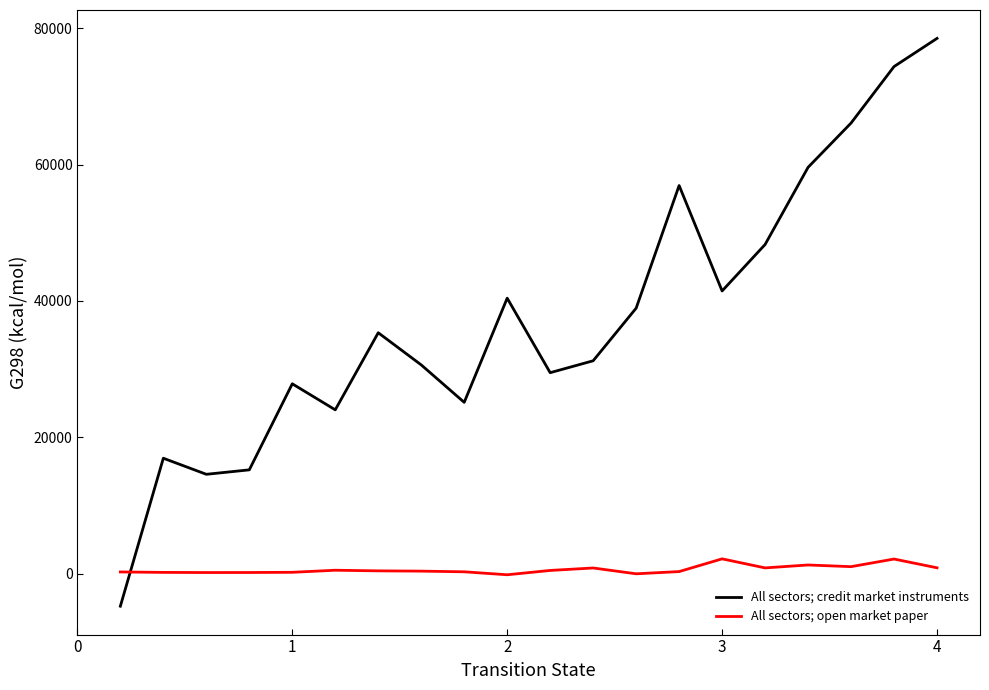

Which series has the largest total across all categories?

All sectors; credit market instruments